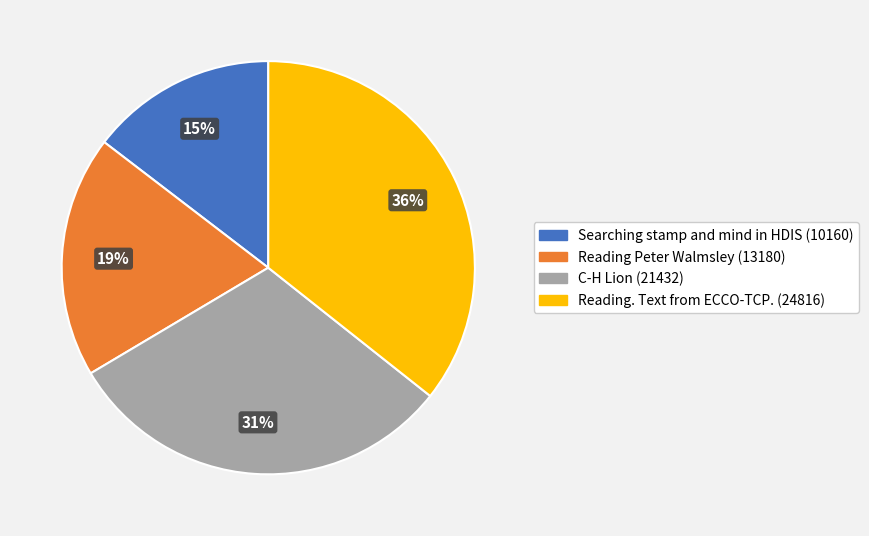

True or false: Searching stamp and mind in HDIS accounts for 6% of the total.

False